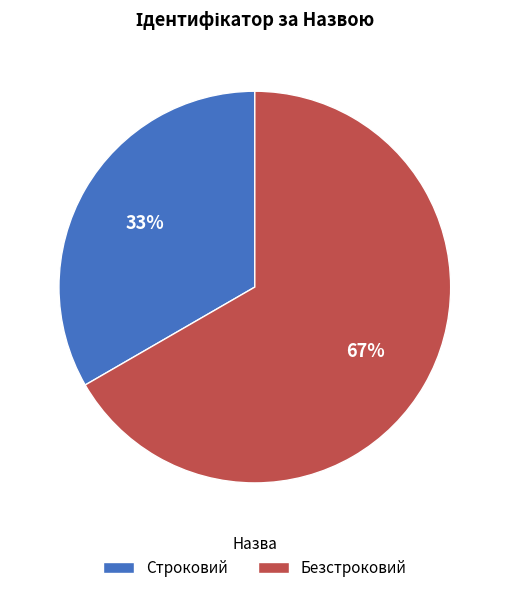

Is it true that Строковий is 46% of the pie?

False